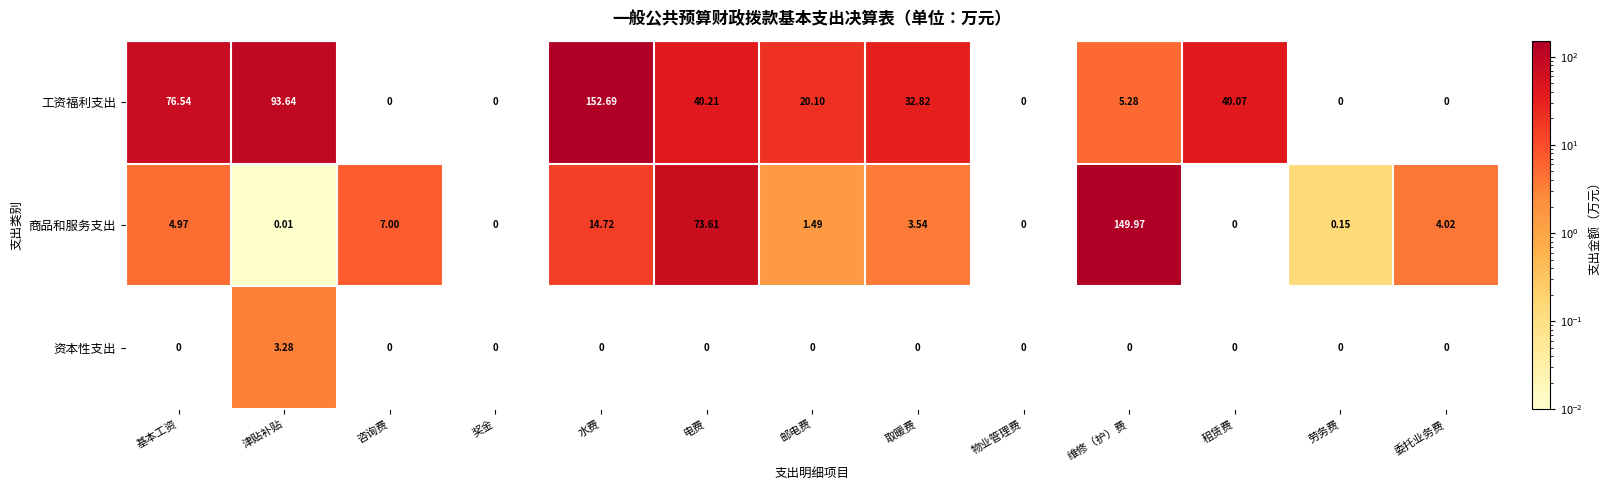

At which label does 工资福利支出 first exceed 20?

基本工资